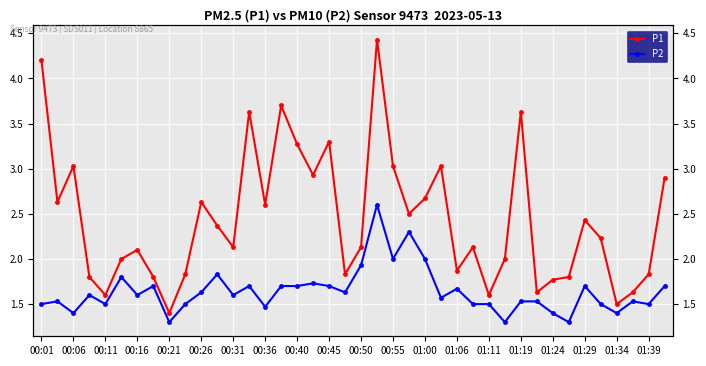

What value does the P1 series have at 01:19?

3.6